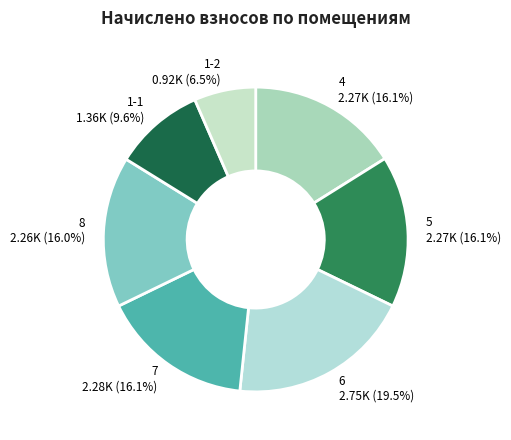

Approximately how many times larger is the value at 5 compared to 7?

1.0